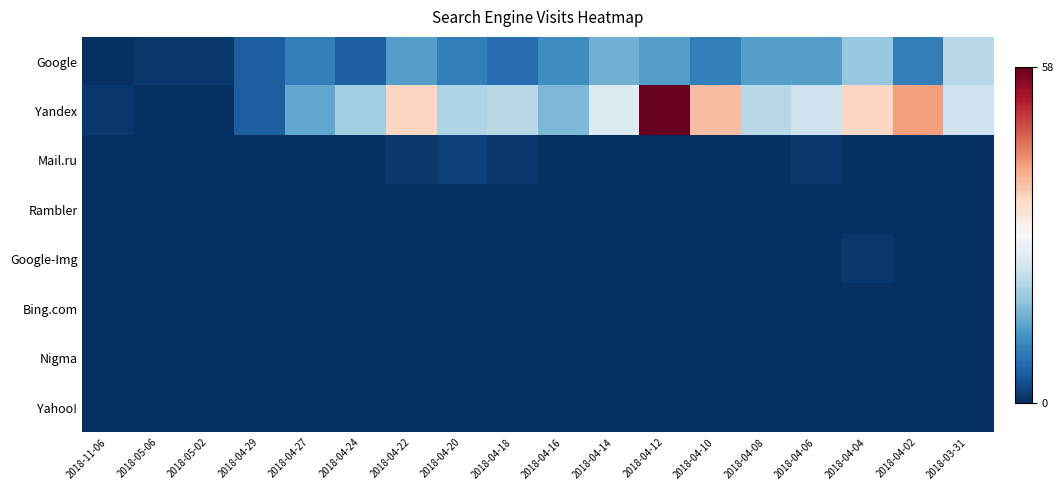

What is the total value across all series at 2018-04-06?

37